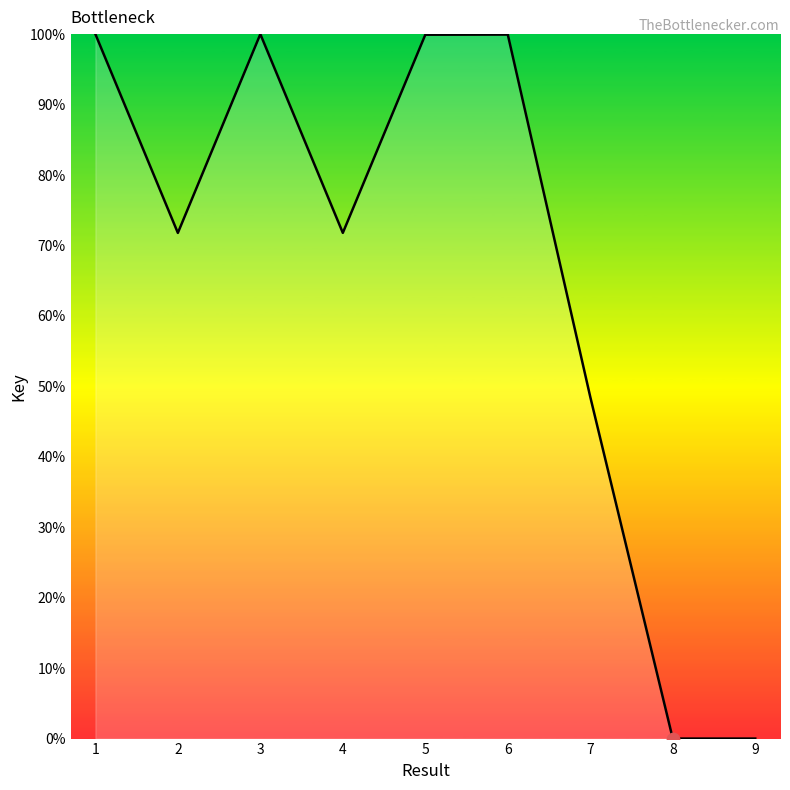

What is the change in value from 3 to 7?

-51.5